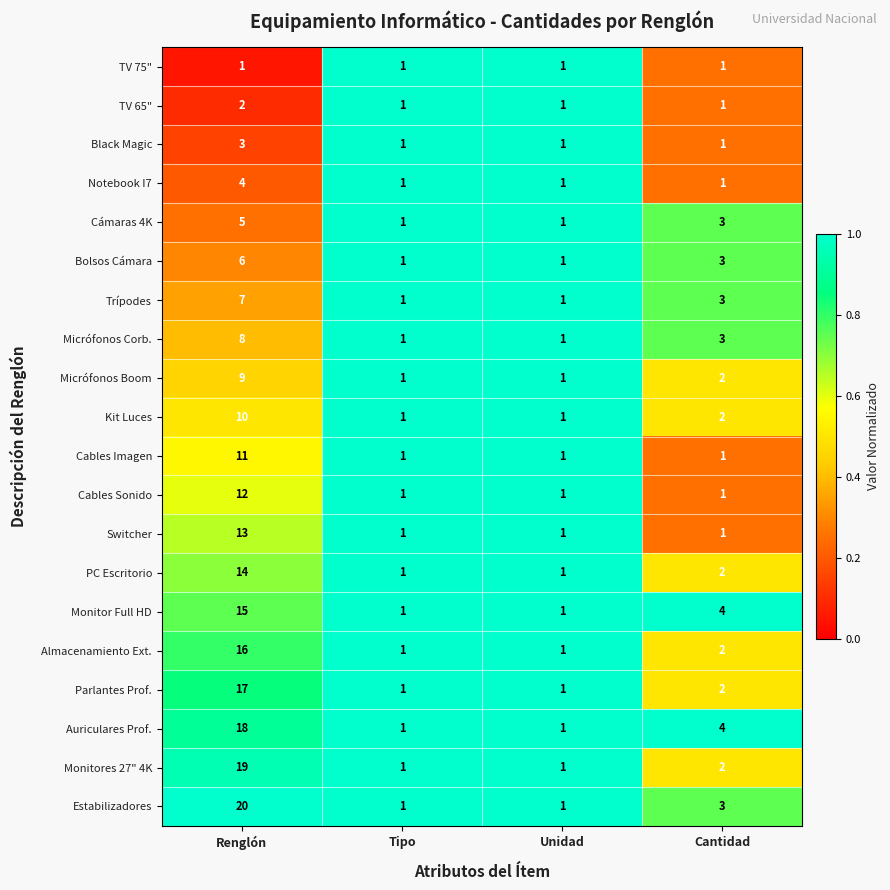

Is it true that Monitor Full HD equals 1 at Unidad?

True